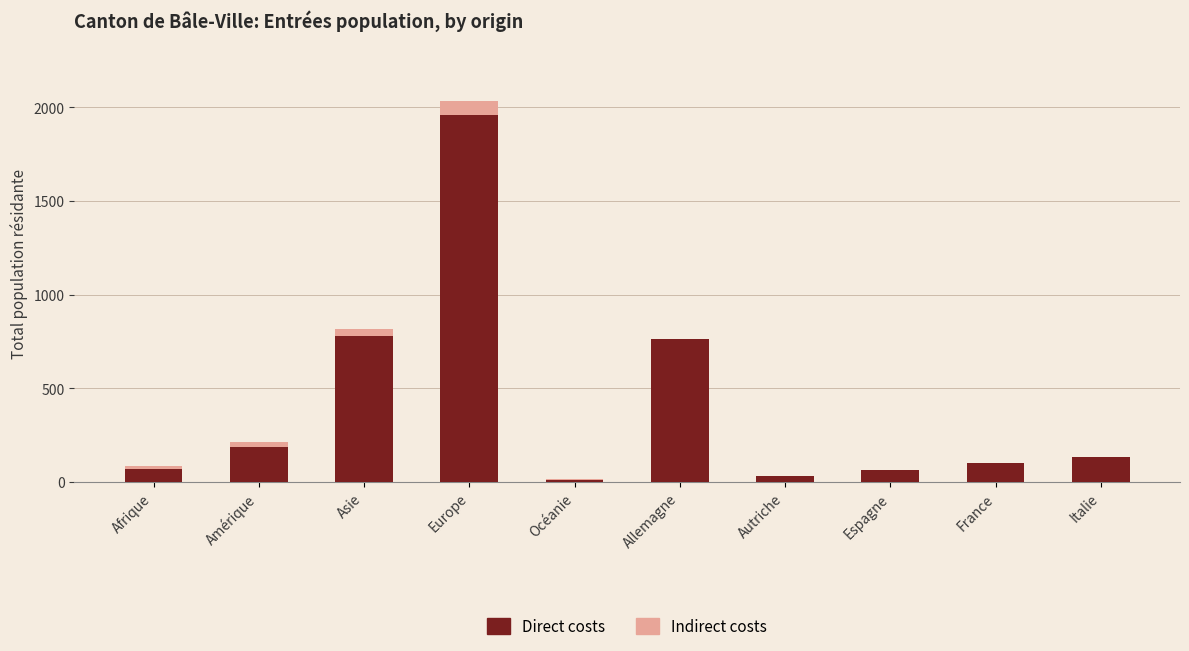

What is the highest value of the Direct costs series?

1958